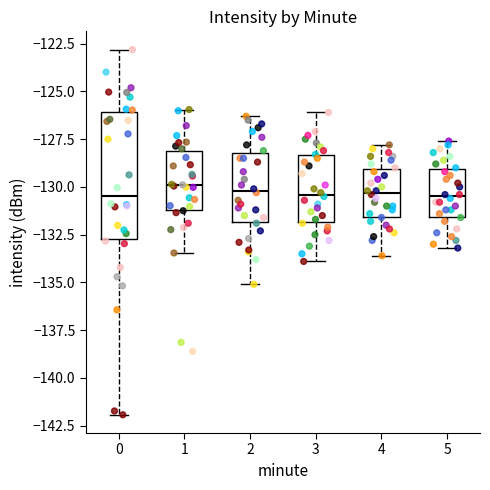

Reading left to right, read every box against the y-axis: the position of its median line, the range the box covers, and the ends of its whiskers. The values are not printed on the chart, so give them approximately, as read against the axis.

0: median -130.5, box -132.5 to -126.0, whiskers -142.0 to -123.0
1: median -130.0, box -131.0 to -128.0, whiskers -133.5 to -126.0
2: median -130.0, box -132.0 to -128.0, whiskers -135.0 to -126.5
3: median -130.5, box -132.0 to -128.5, whiskers -134.0 to -126.0
4: median -130.5, box -131.5 to -129.0, whiskers -133.5 to -128.0
5: median -130.5, box -131.5 to -129.0, whiskers -133.0 to -127.5